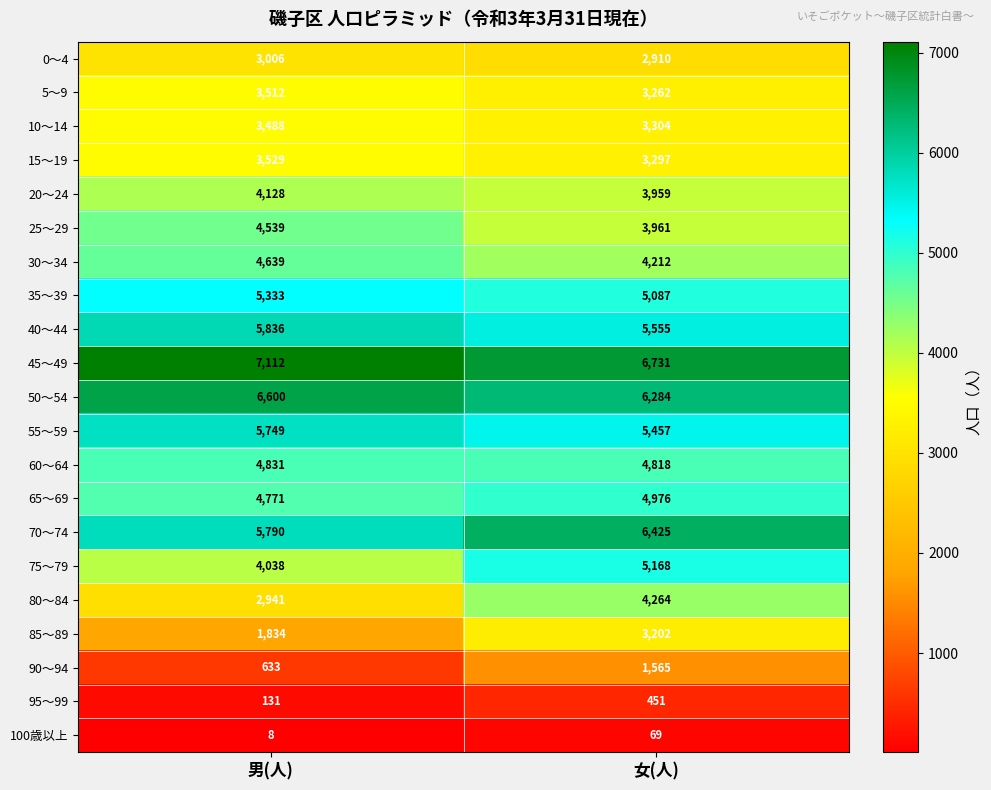

What is the approximate value of 100歳以上 at 男(人)?

8